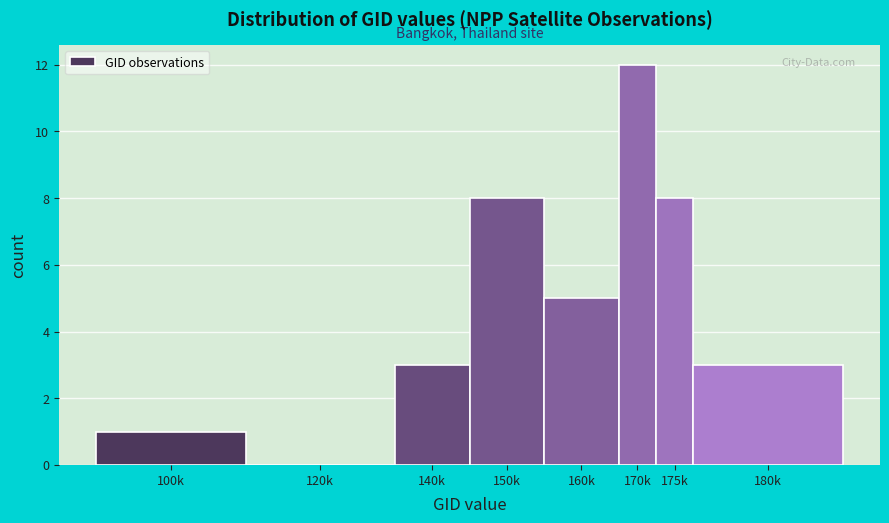

Reading right to left, what are all the values shown in this chart?

180k=3	175k=8	170k=12	160k=5	150k=8	140k=3	120k=0	100k=1